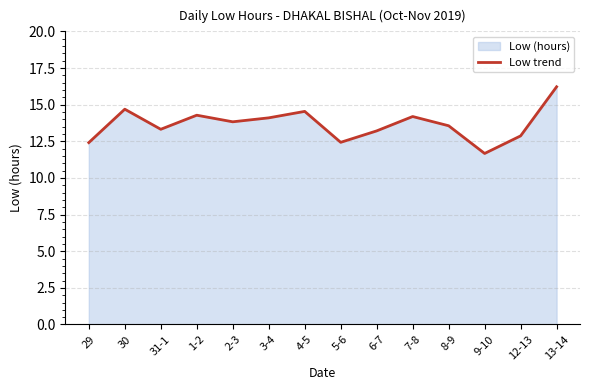

Read the value at 9-10.

11.7